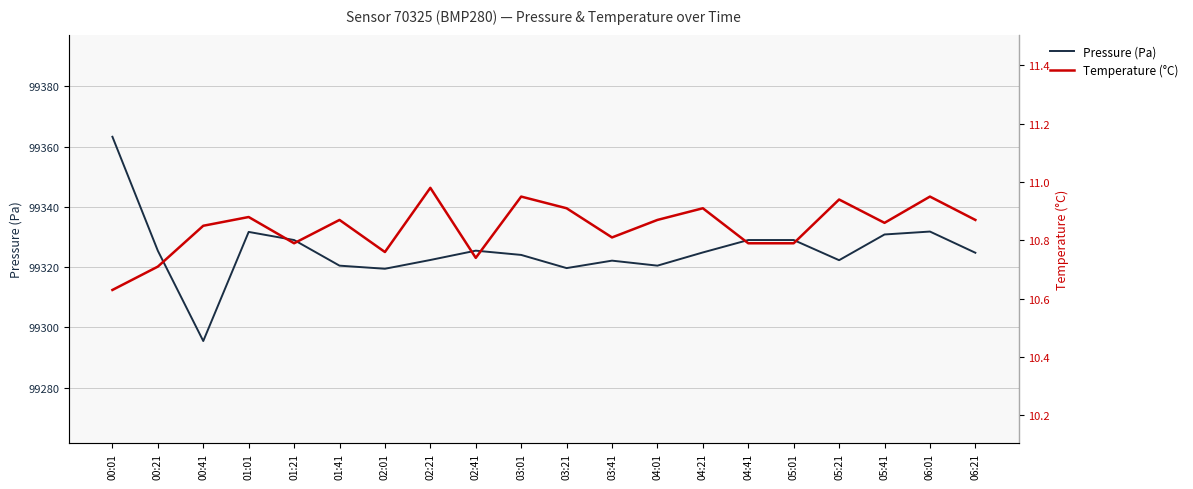

Does the chart display data point markers on the line(s)?

No